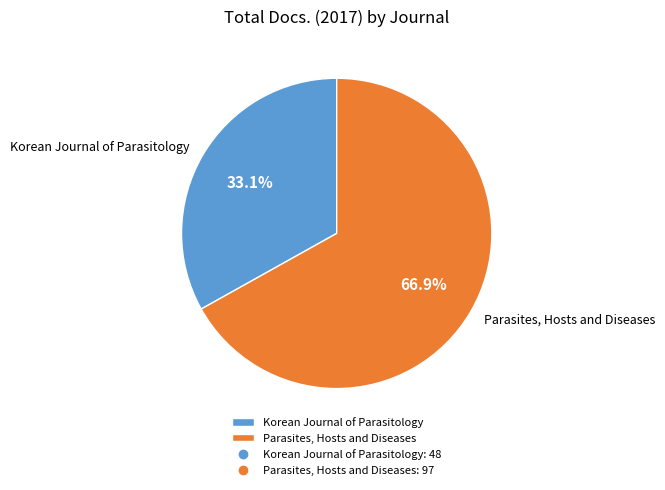

Is it true that Parasites, Hosts and Diseases is 53% of the pie?

False